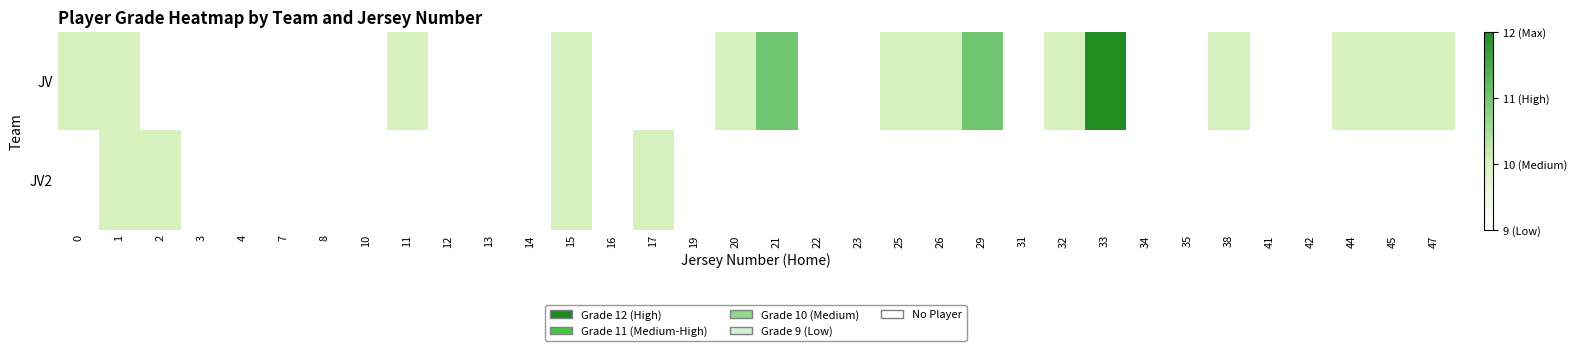

Count the JV values in the range 10 to 11.

14